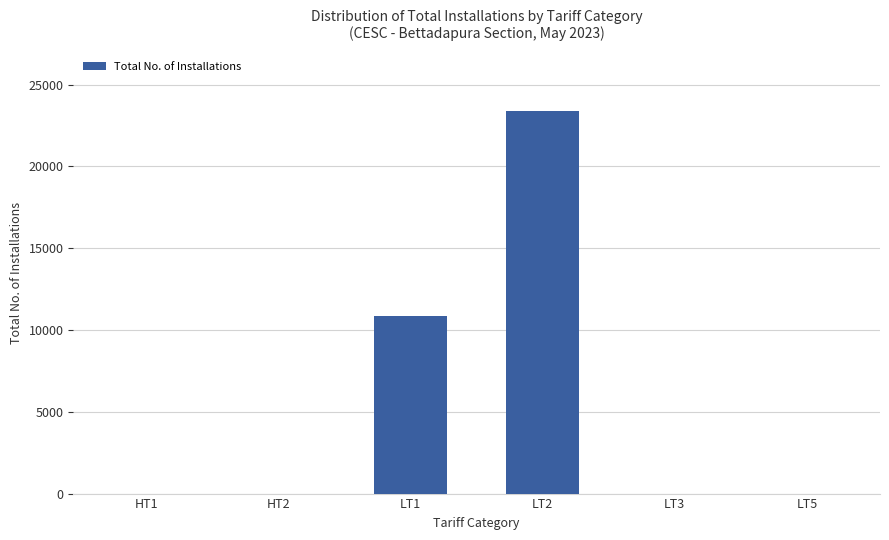

At which category does the chart reach its peak across all series?

LT2